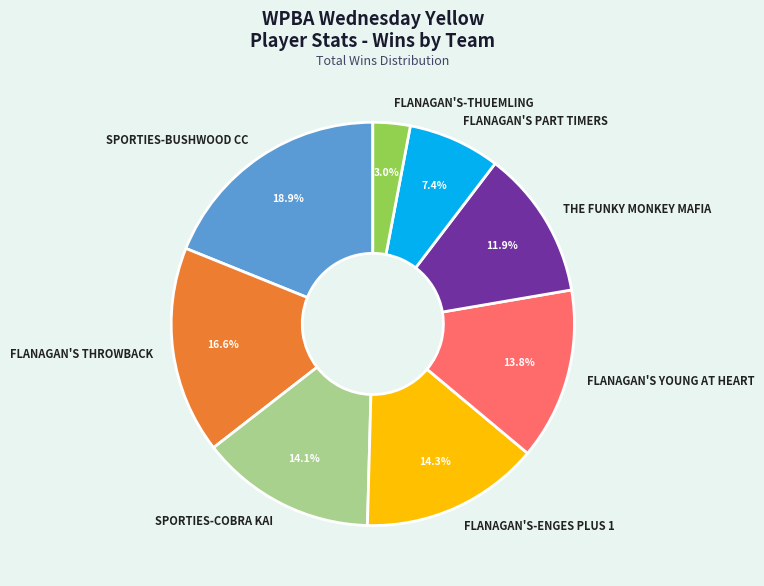

What is the ratio of the value at FLANAGAN'S YOUNG AT HEART to the value at THE FUNKY MONKEY MAFIA?

1.2